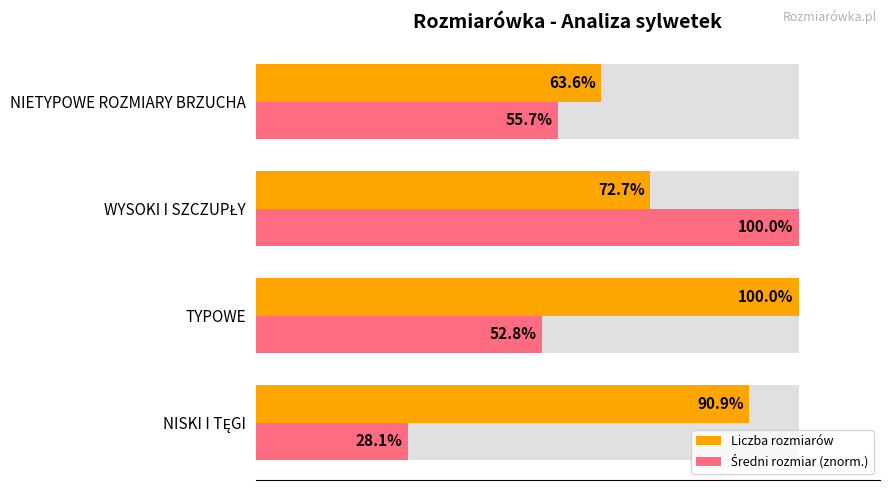

What is the average value of the Liczba rozmiarów series?

81.8